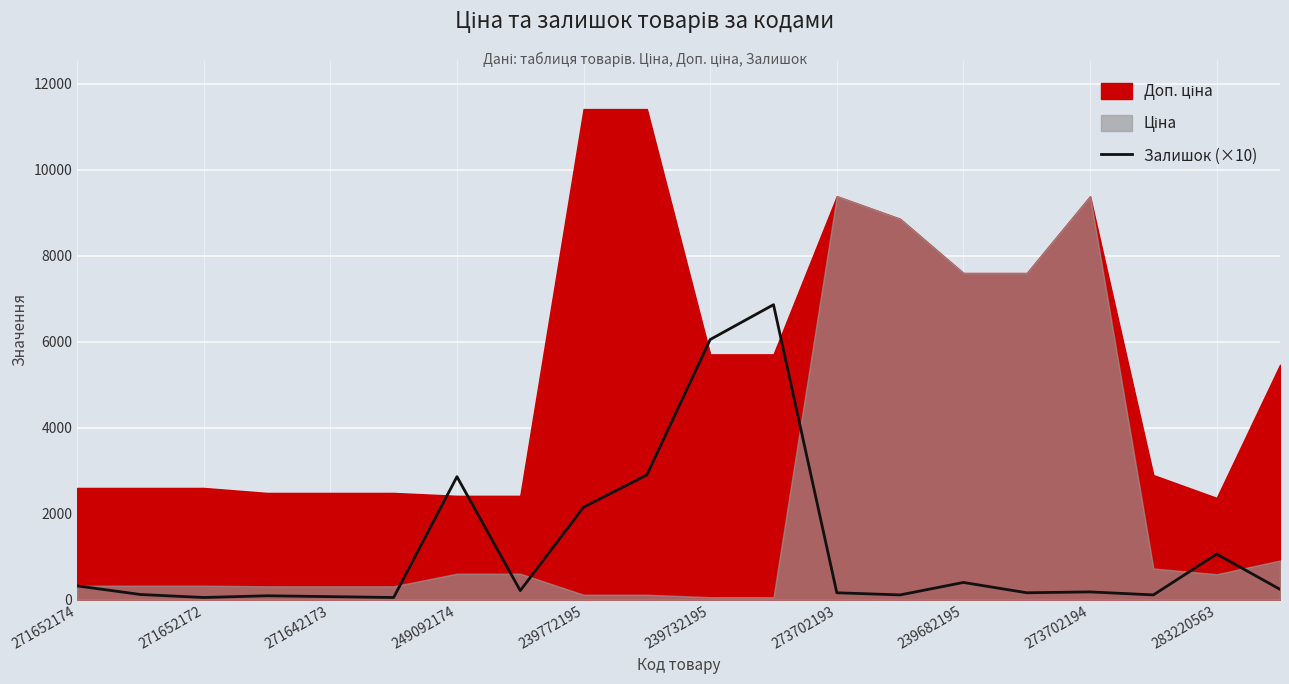

True or false: Залишок (×10) has a value of 70 at 271642173.

True